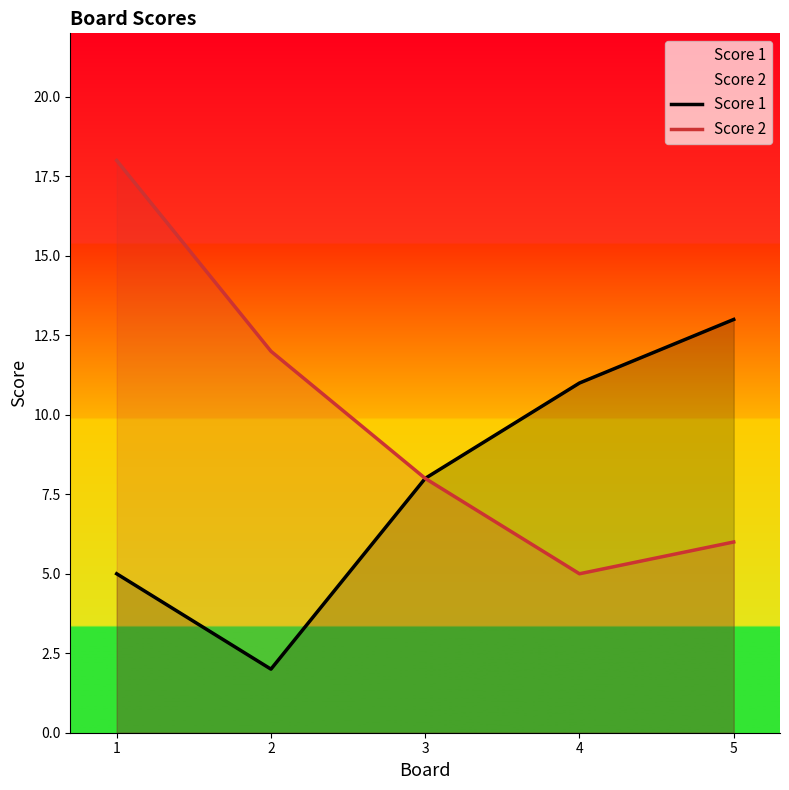

What is the value of the Score 2 point at the 3rd from the left?

8